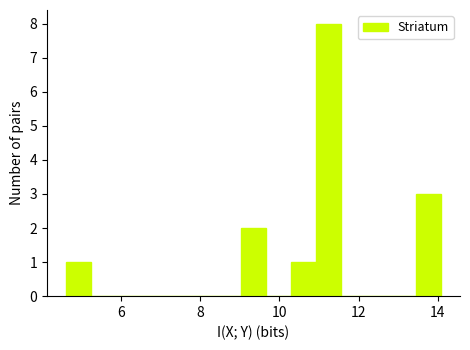

Read against the x-axis, roughly where is the centre of the tallest bar?

11.2